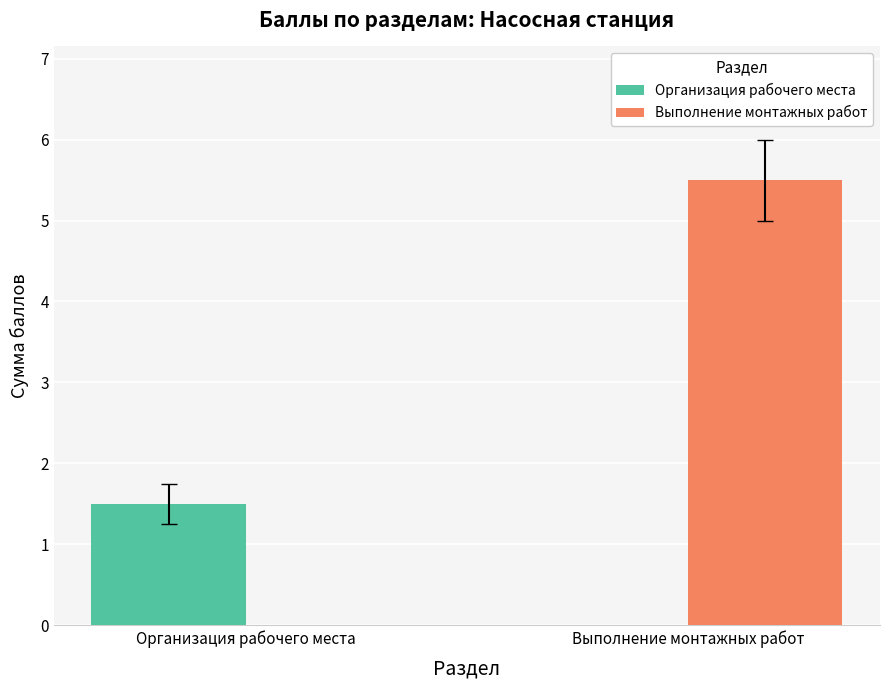

What value does the Организация рабочего места series have at Организация рабочего места?

1.5